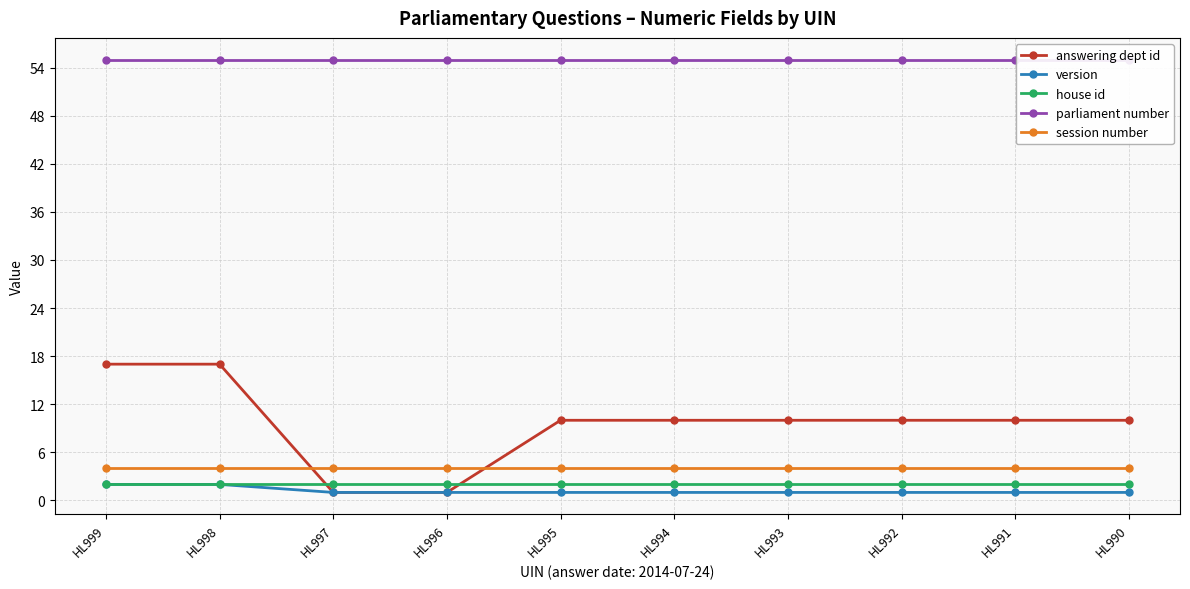

True or false: parliament number and session number intersect in this chart.

False